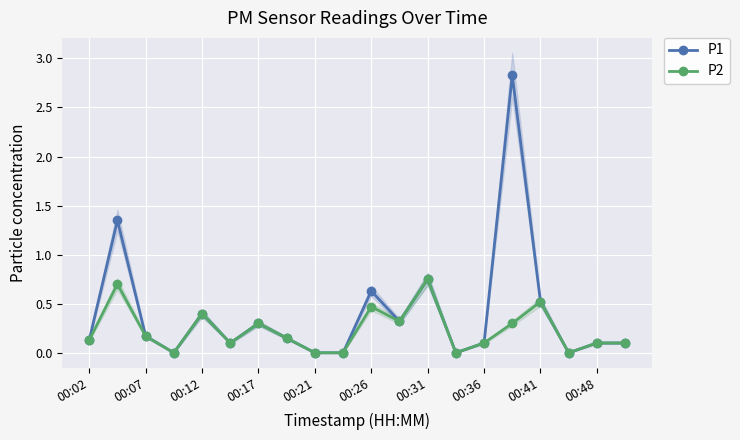

What are all the series names shown in the legend?

P1, P2